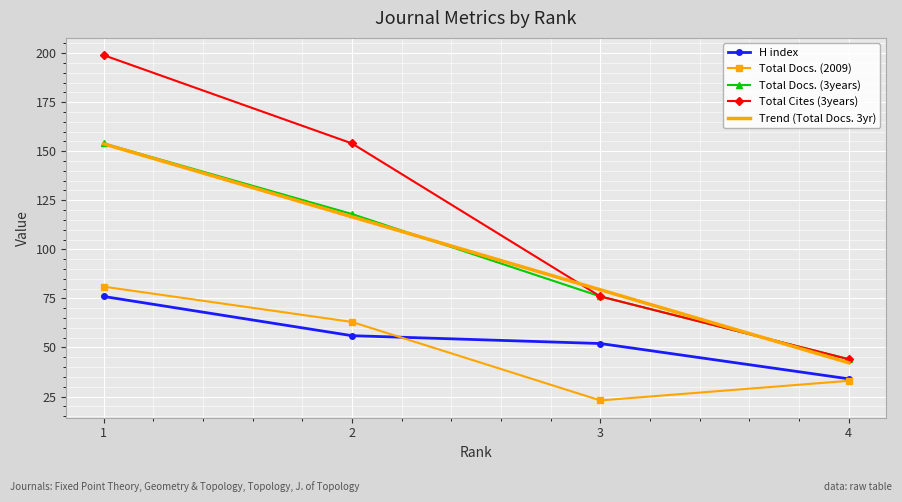

The value of Total Cites (3years) at 3 is 76.0. True or false?

True